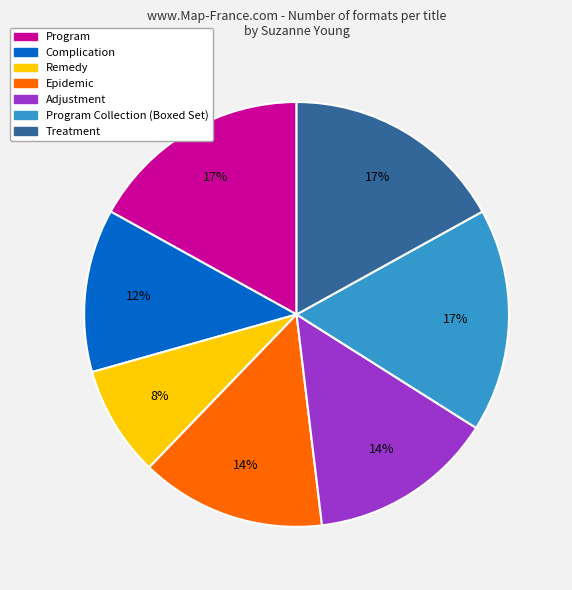

To the nearest percent, what is the difference between the largest and smallest slice percentages?

9%